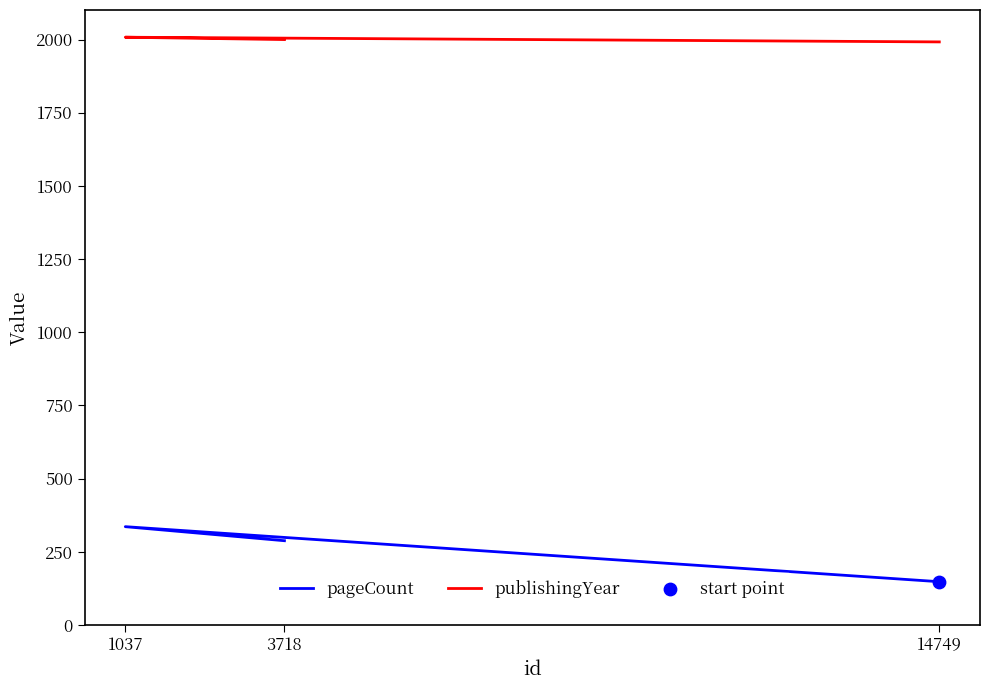

Which series has the widest spread of Y values?

pageCount